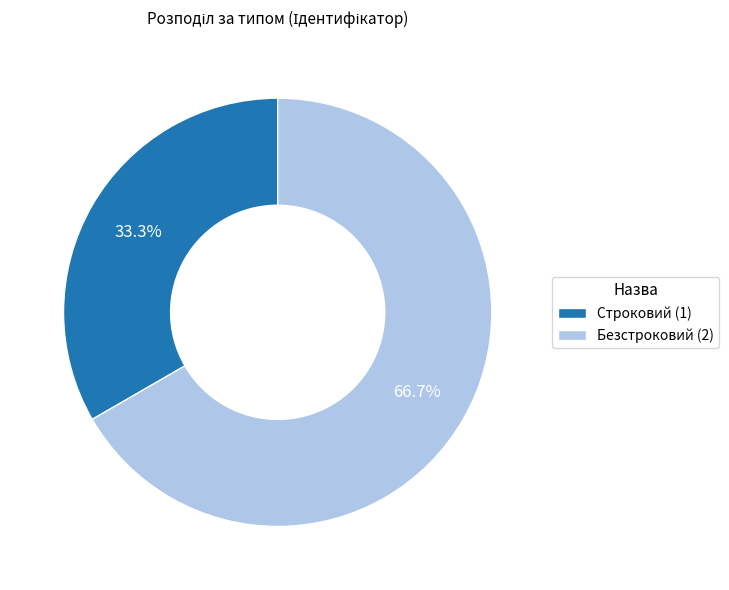

What percentage is the Безстроковий slice, to the nearest percent?

67%